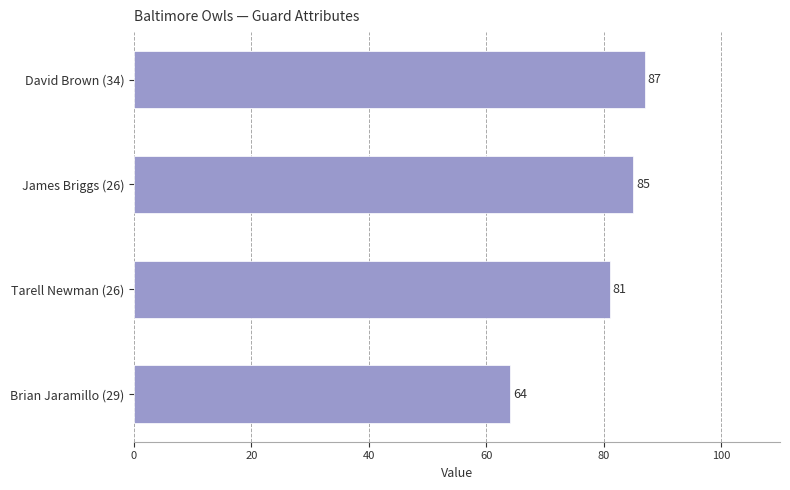

Does the chart contain any negative values?

No